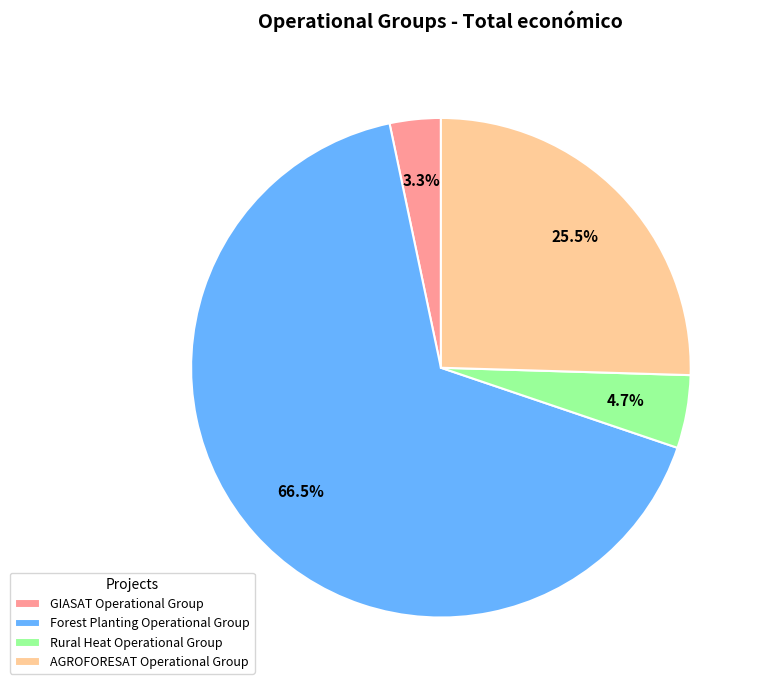

What is the smallest slice in the pie chart?

GIASAT Operational Group